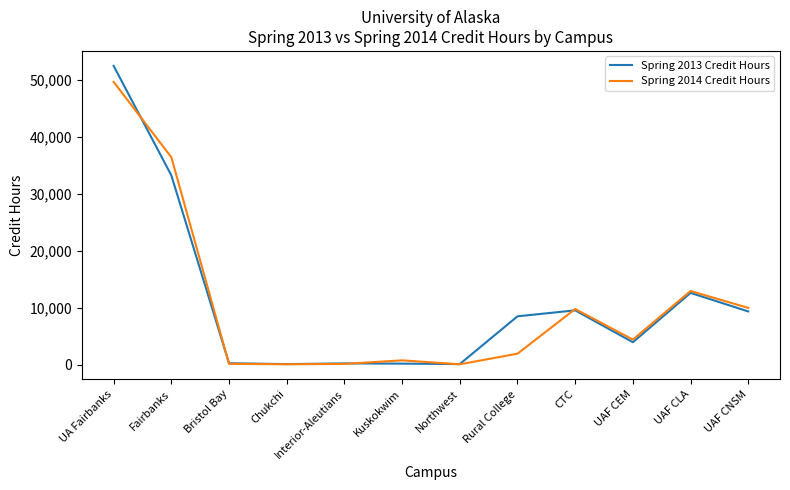

Is the value of Spring 2014 Credit Hours at Kuskokwim greater than the value of Spring 2013 Credit Hours at Fairbanks?

No